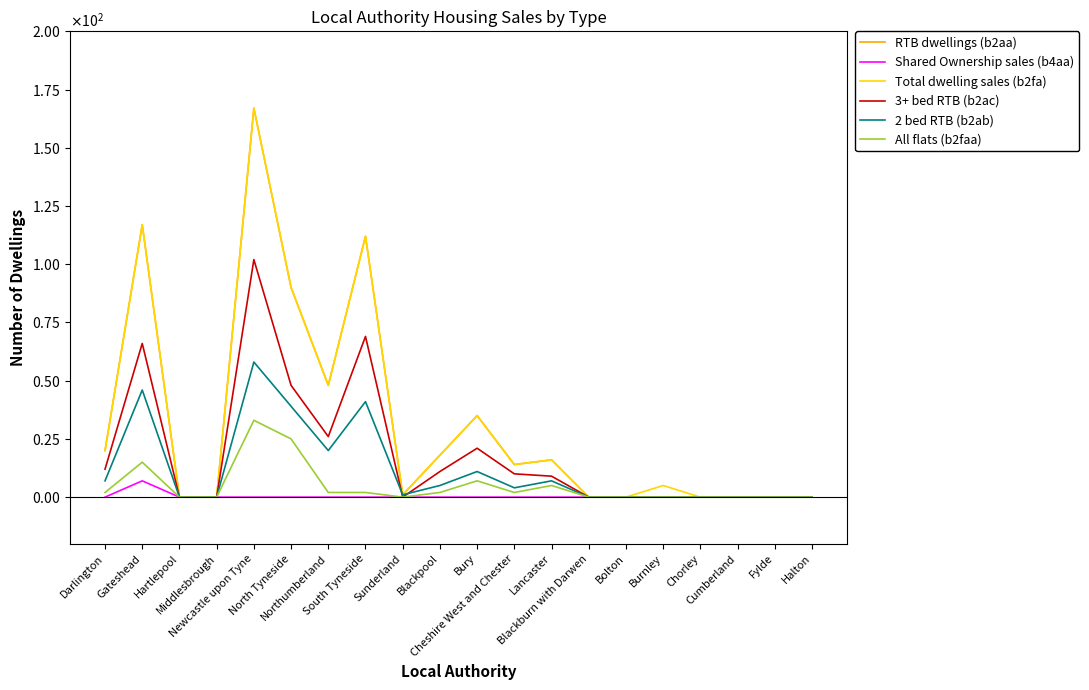

Reading left to right, transcribe all the data shown in this chart.

RTB dwellings (b2aa): 20	117	0	0	167	90	48	112	1	18	35	14	16	0	0	0	0	0	0	0
Shared Ownership sales (b4aa): 0	7	0	0	0	0	0	0	0	0	0	0	0	0	0	0	0	0	0	0
Total dwelling sales (b2fa): 20	117	0	0	167	90	48	112	1	18	35	14	16	0	0	5	0	0	0	0
3+ bed RTB (b2ac): 12	66	0	0	102	48	26	69	0	11	21	10	9	0	0	0	0	0	0	0
2 bed RTB (b2ab): 7	46	0	0	58	39	20	41	1	5	11	4	7	0	0	0	0	0	0	0
All flats (b2faa): 2	15	0	0	33	25	2	2	0	2	7	2	5	0	0	0	0	0	0	0